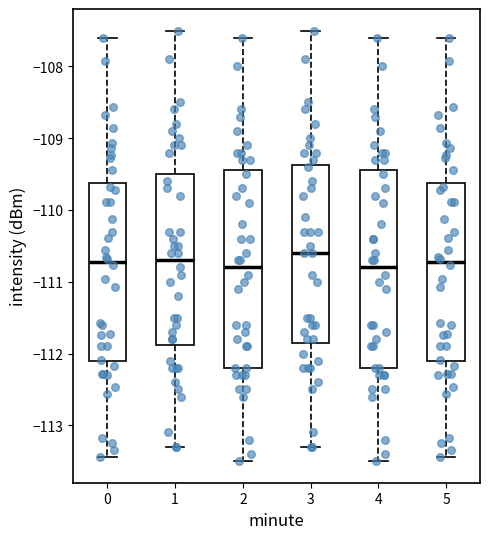

Where does the upper whisker of the box at x = 1 end on the y-axis? The values are not printed on the chart, so give them approximately, as read against the axis.

-107.5